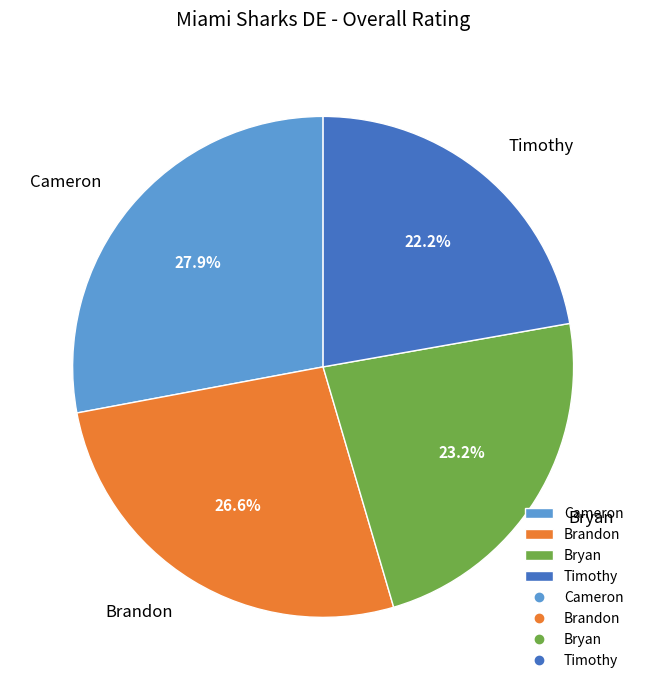

Approximately how many times larger is the value at Cameron compared to Bryan?

1.2